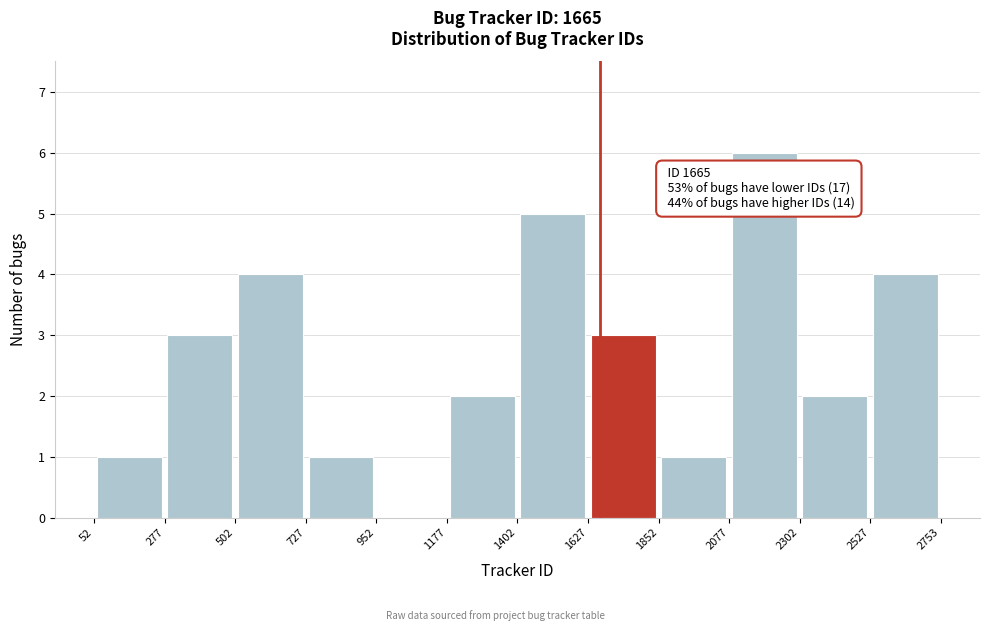

Which range on the x-axis has the tallest bar?

2077 to 2302